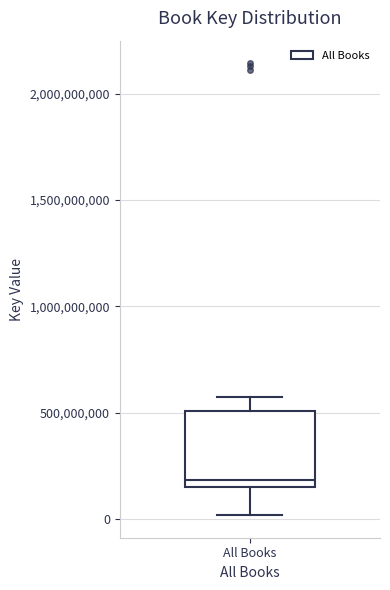

Transcribe this box plot: give where the median line is, the range the box spans, and where the two whiskers end, as read against the y-axis. The values are not printed on the chart, so give them approximately, as read against the axis.

median 200000000, box 150000000 to 500000000, whiskers 0 to 600000000